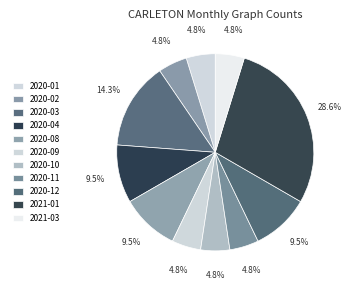

Is there a majority slice in this chart?

No